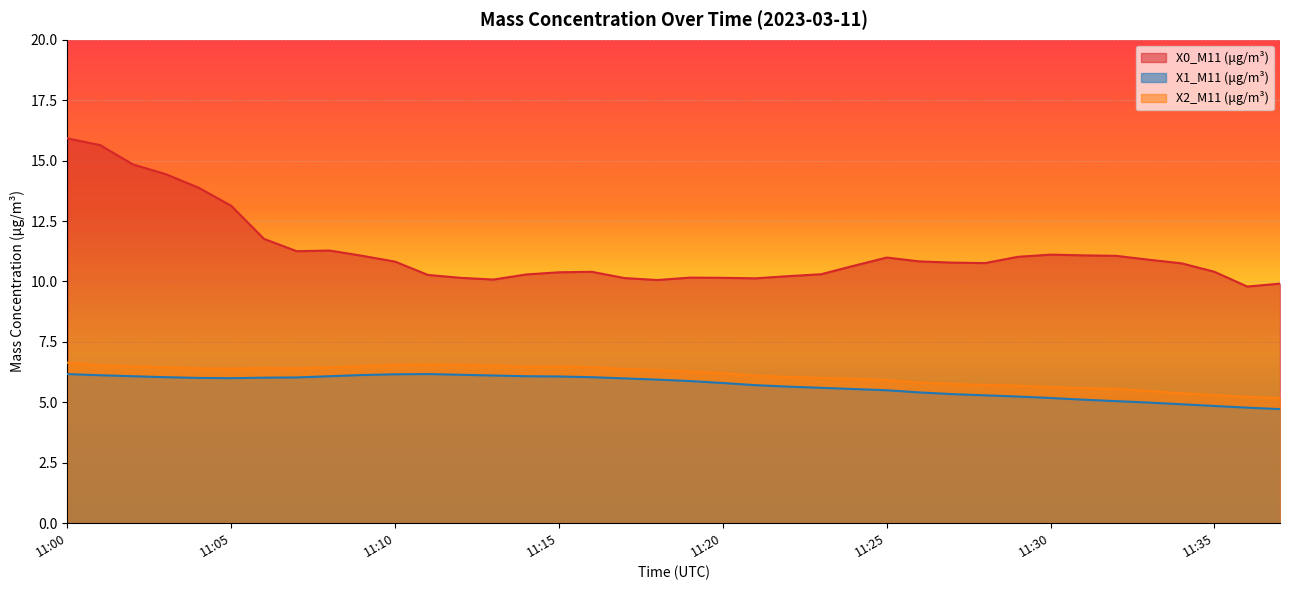

How many series are shown in this chart?

3